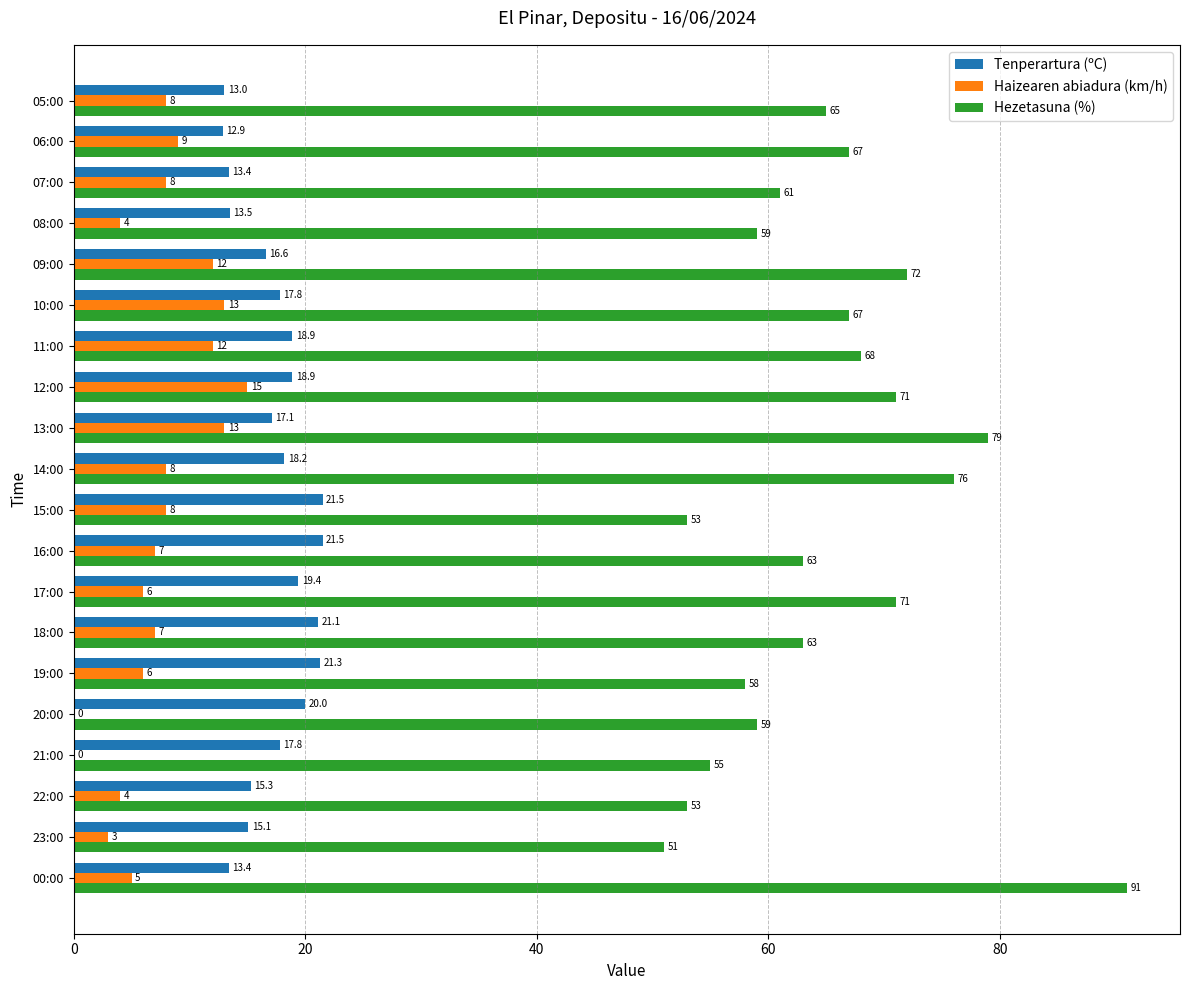

How many positive values does the Haizearen abiadura (km/h) series have?

18